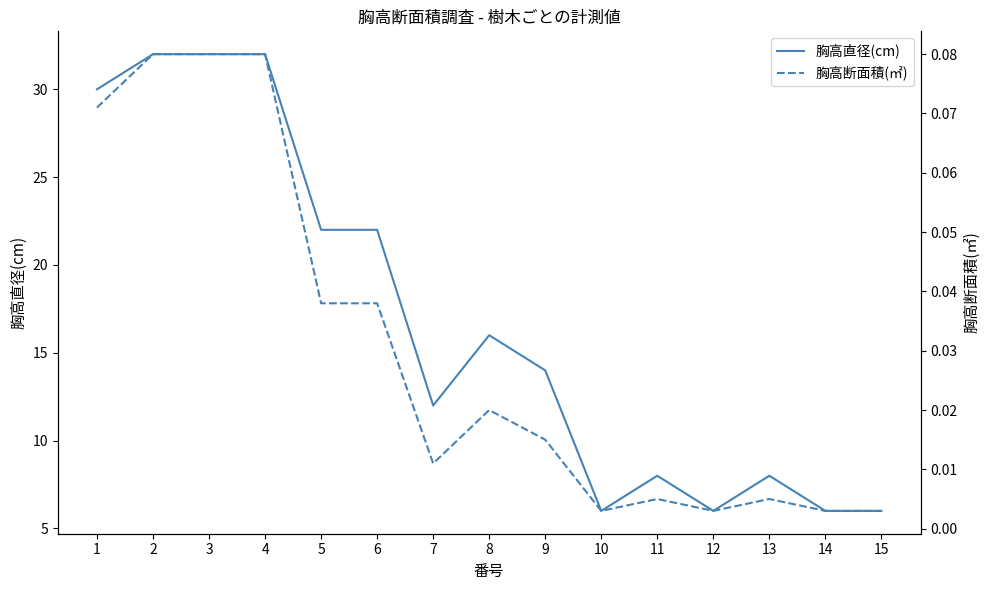

At 9, list the series in order from largest to smallest.

胸高直径(cm), 胸高断面積(㎡)